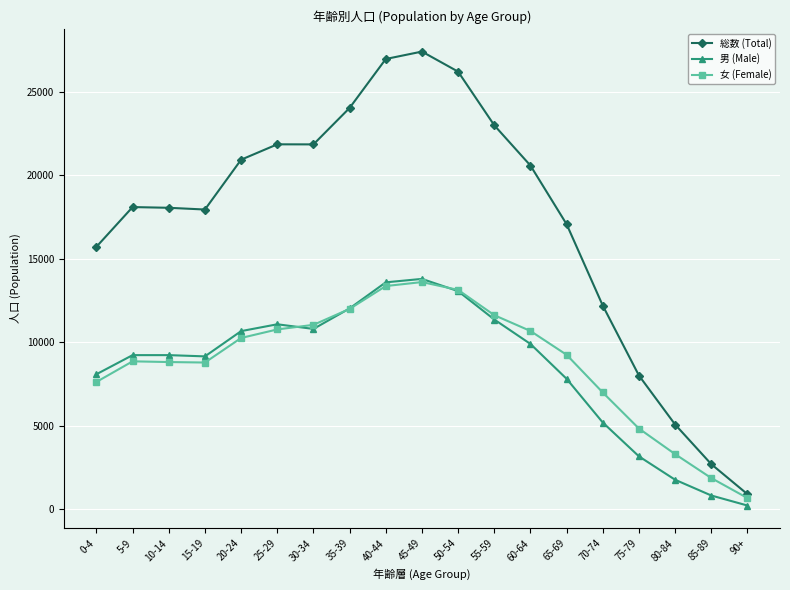

True or false: 男 (Male) has a value of 21307 at 50-54.

False